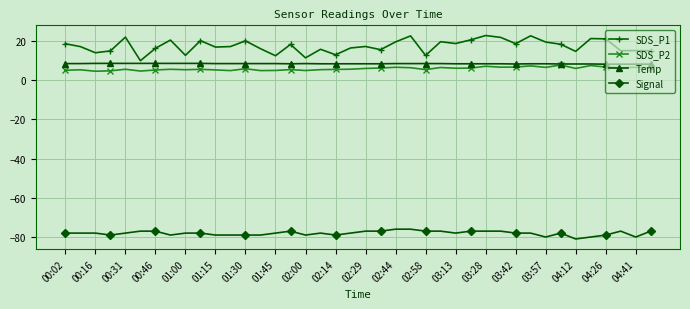

What is the smallest value displayed?

-81.0